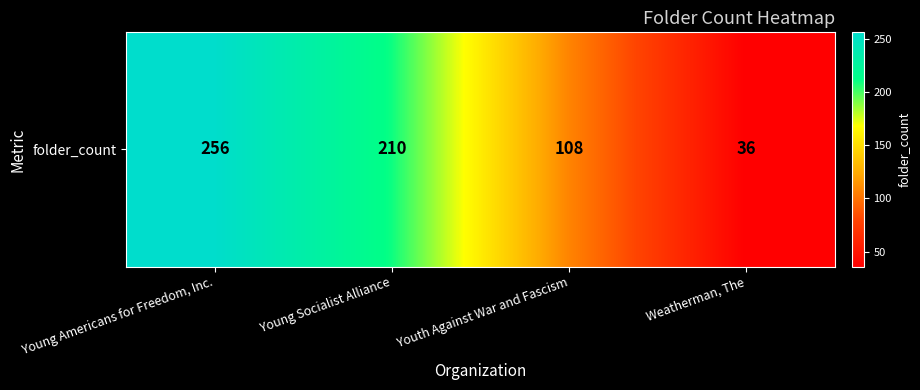

Between Young Socialist Alliance and Young Americans for Freedom, Inc., which is larger?

Young Americans for Freedom, Inc.